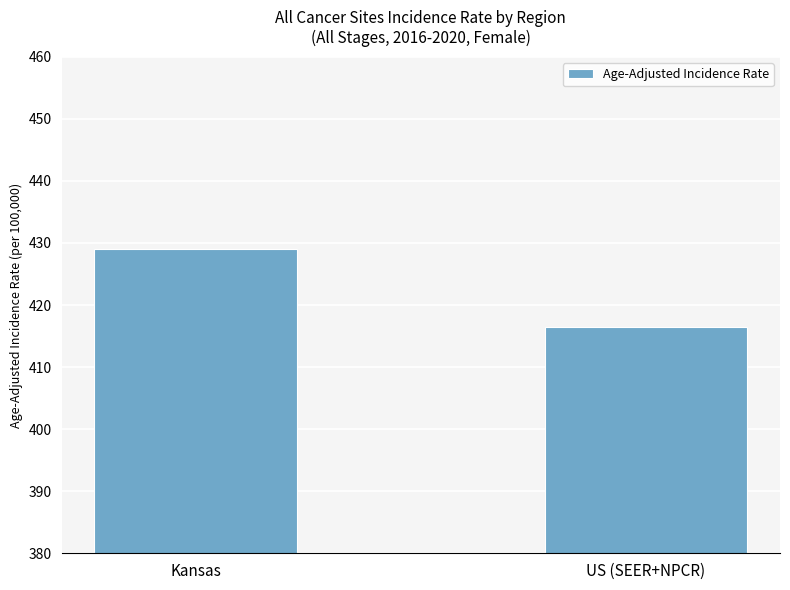

Which category has the lowest value across all series?

US (SEER+NPCR)